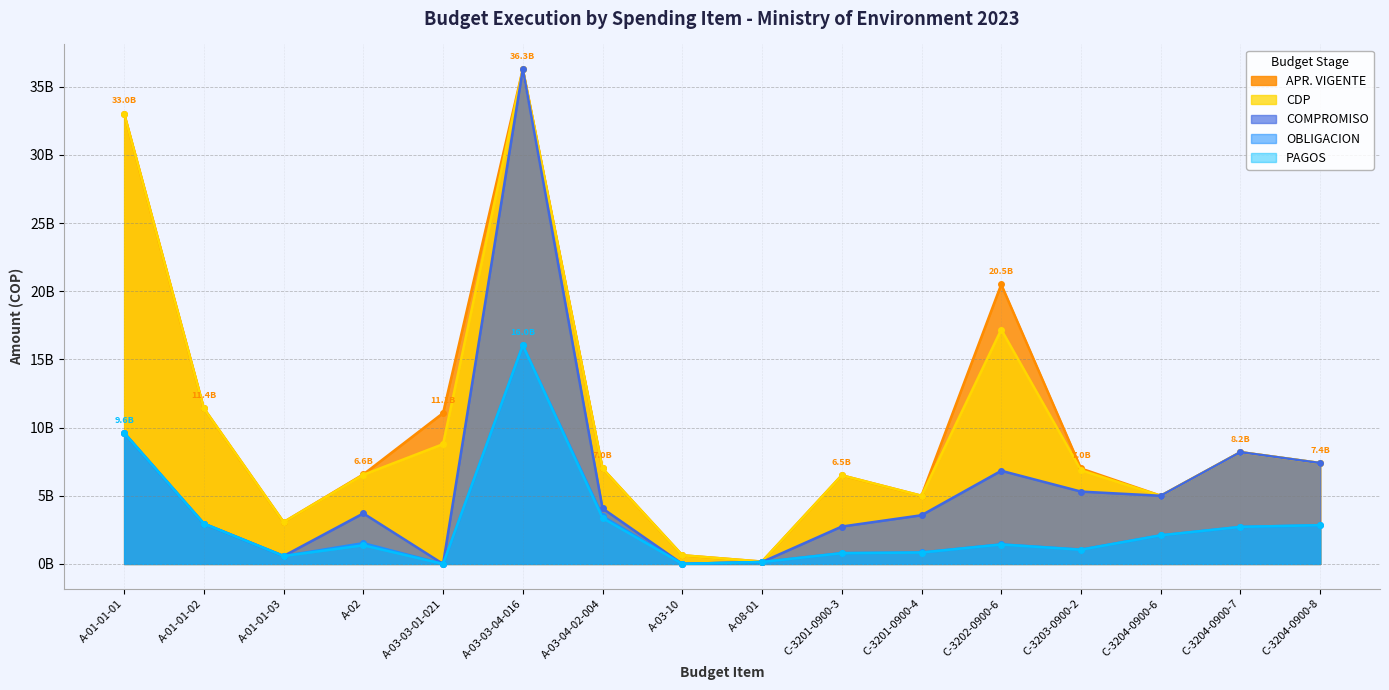

What is the label of the 9th point from the right?

A-03-10